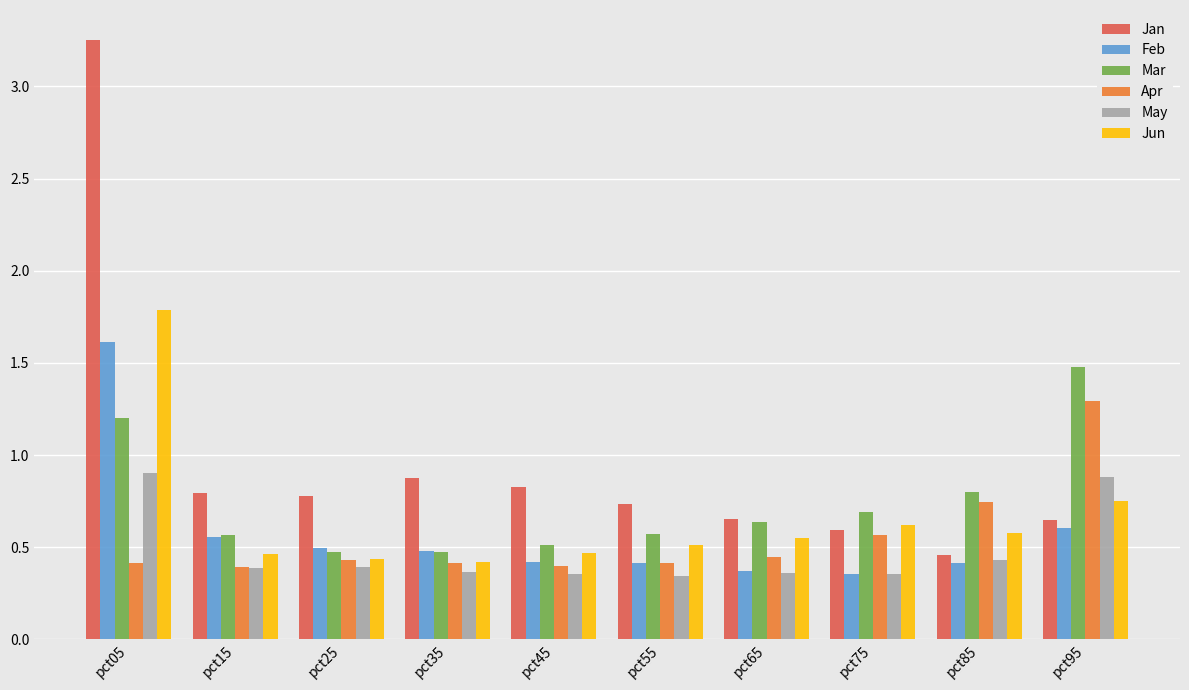

True or false: Feb has a value of 0.8 at pct95.

False